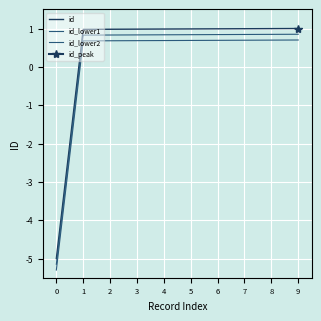

What is the highest value of the id series?

1.0